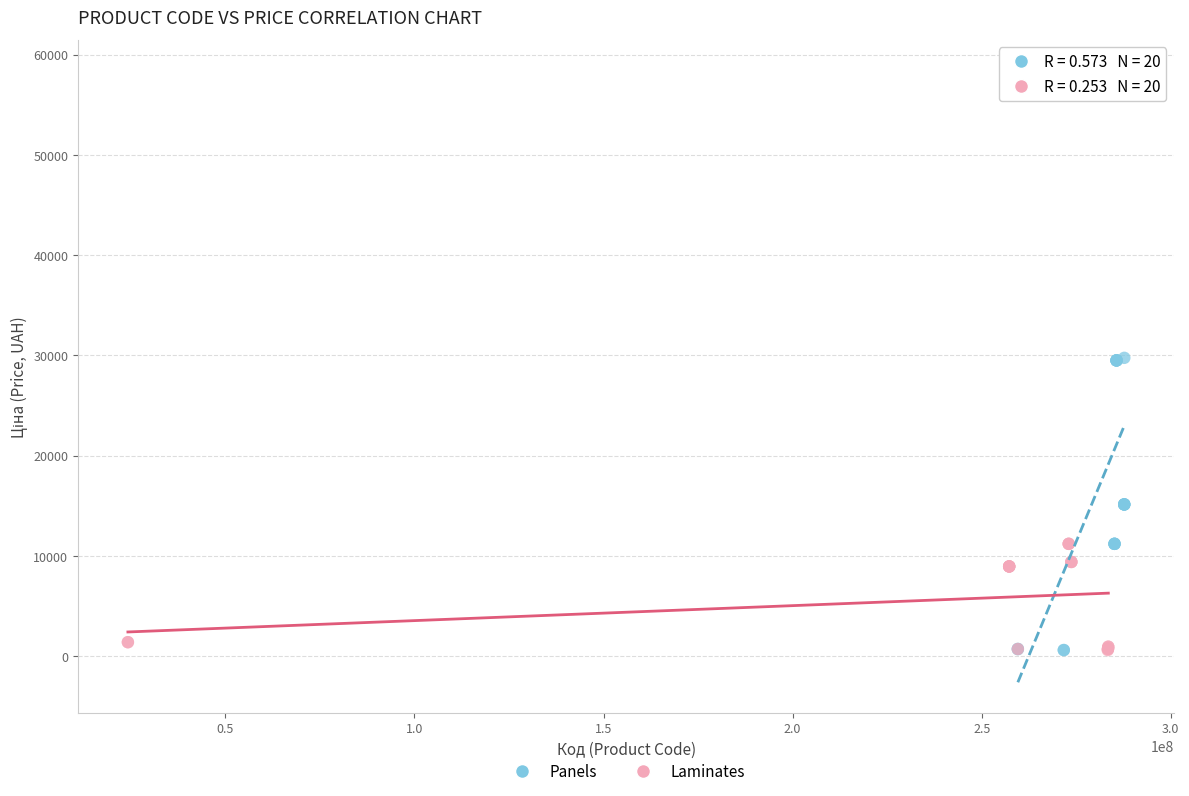

Which series reaches the maximum Y coordinate?

Panels